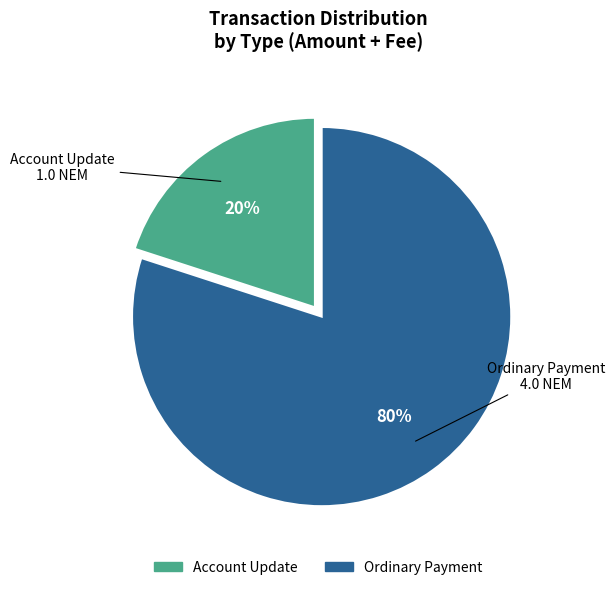

To the nearest percent, what is the average slice percentage?

50%